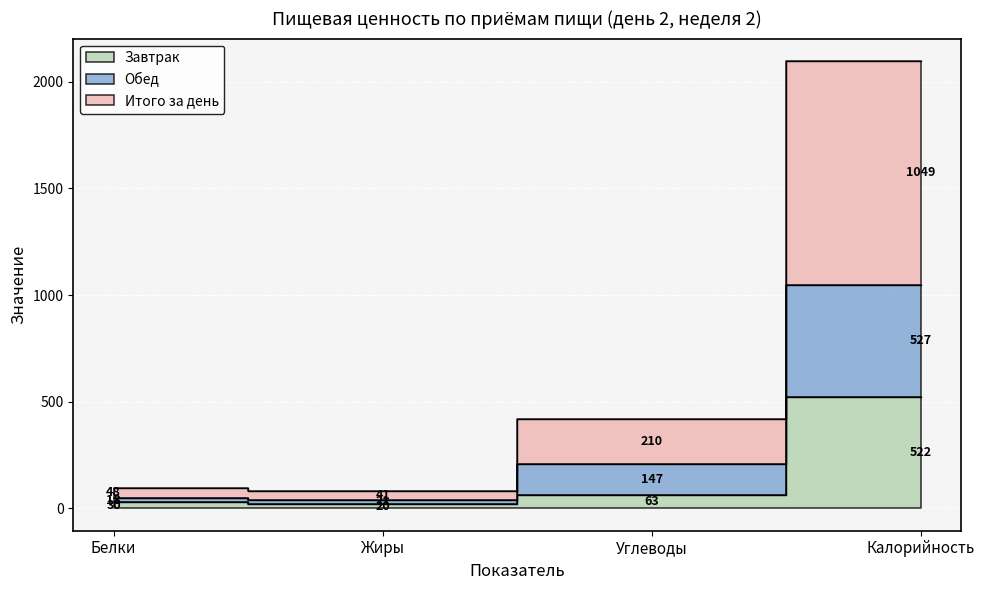

What is the difference between the second highest and minimum values in the Итого за день series?

338